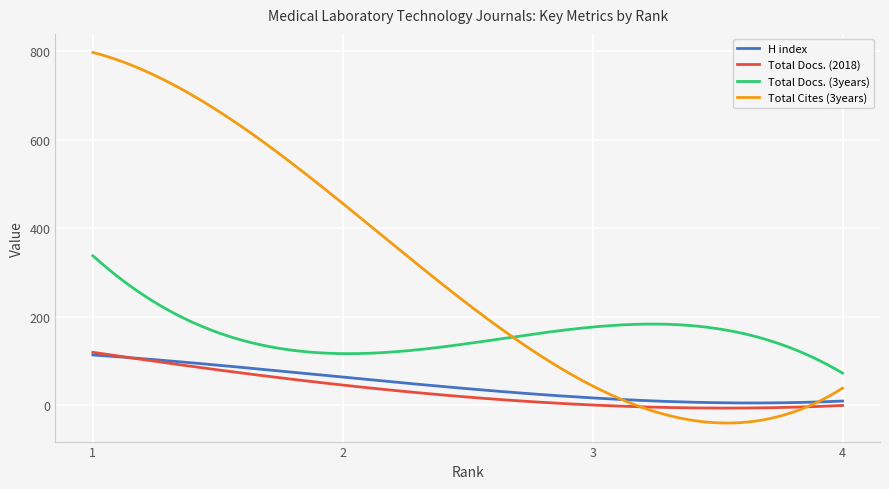

Which series has the widest spread of values?

Total Cites (3years)